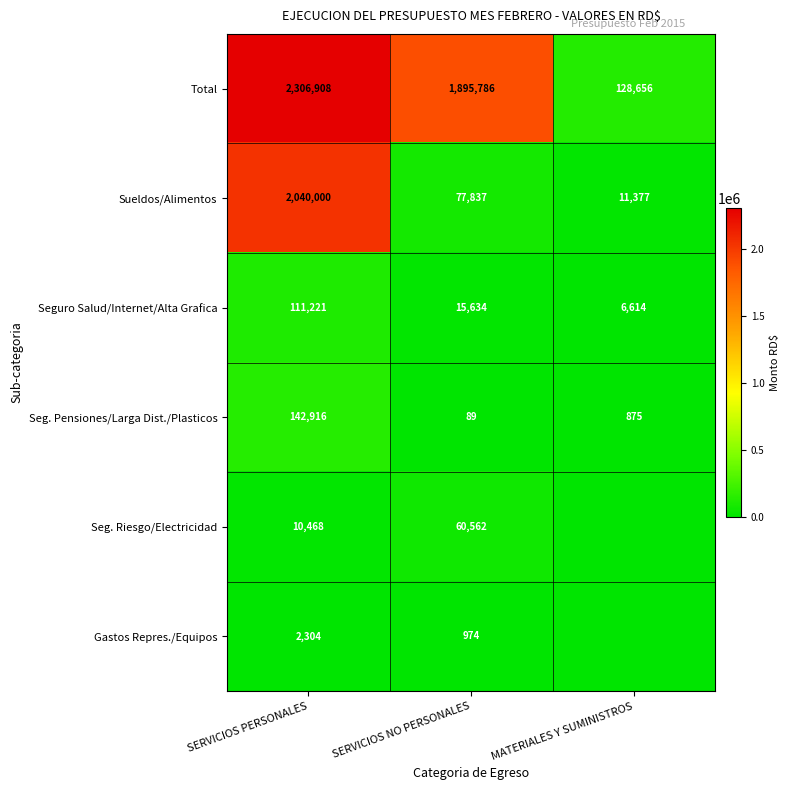

The Seg. Riesgo/Electricidad series shows 29093 at SERVICIOS NO PERSONALES. True or false?

False